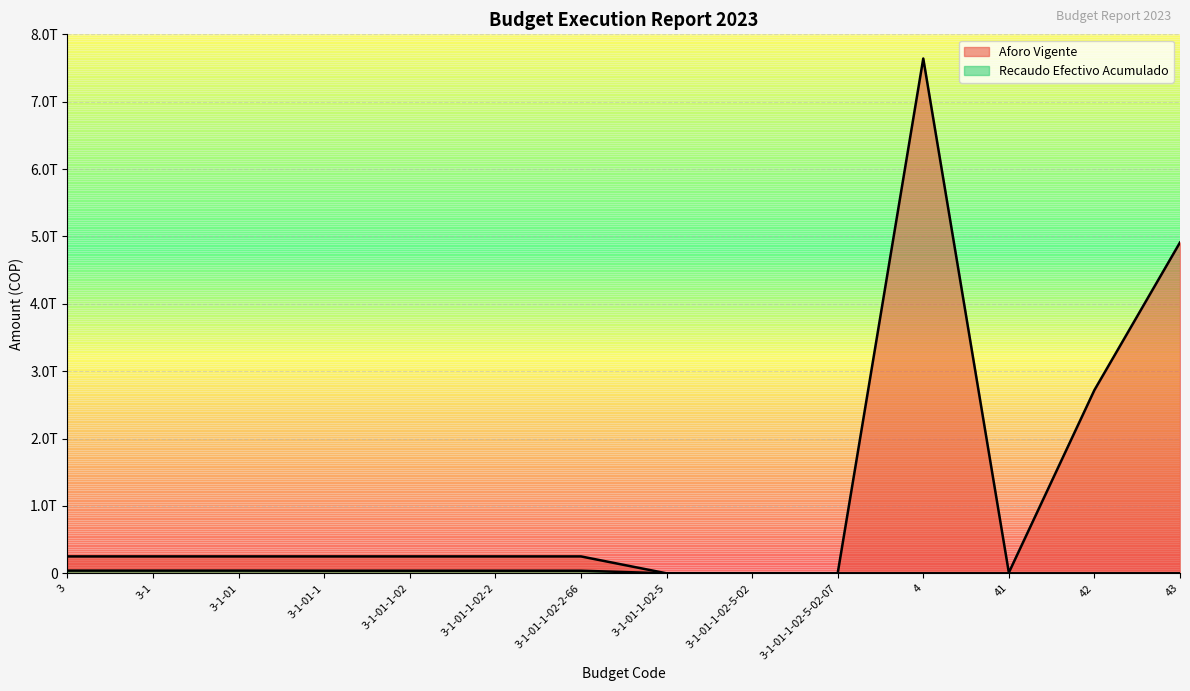

Reading left to right, extract all data points from this chart.

Aforo Vigente: 3=250969806976.0	3-1=250969806976.0	3-1-01=250969806976.0	3-1-01-1=250969806976.0	3-1-01-1-02=250969806976.0	3-1-01-1-02-2=250969806976.0	3-1-01-1-02-2-66=250969806976.0	3-1-01-1-02-5=0.0	3-1-01-1-02-5-02=0.0	3-1-01-1-02-5-02-07=0.0	4=7640991226358.0	41=10073090054.0	42=2720001826821.0	43=4910916309483.0
Recaudo Efectivo Acumulado: 3=40048643856.1	3-1=40048643856.1	3-1-01=40048643856.1	3-1-01-1=38582129895.3	3-1-01-1-02=38582129895.3	3-1-01-1-02-2=38495170953.1	3-1-01-1-02-2-66=38495170953.1	3-1-01-1-02-5=86958942.2	3-1-01-1-02-5-02=86958942.2	3-1-01-1-02-5-02-07=86958942.2	4=429890268.4	41=0.0	42=0.0	43=429890268.4